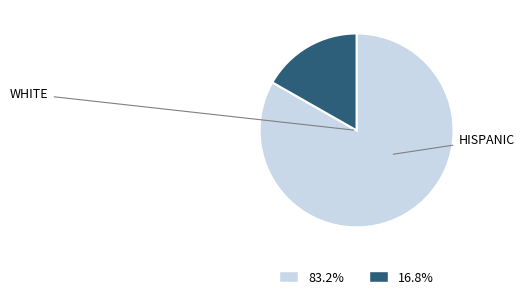

Is there any slice that represents more than half of the pie?

Yes